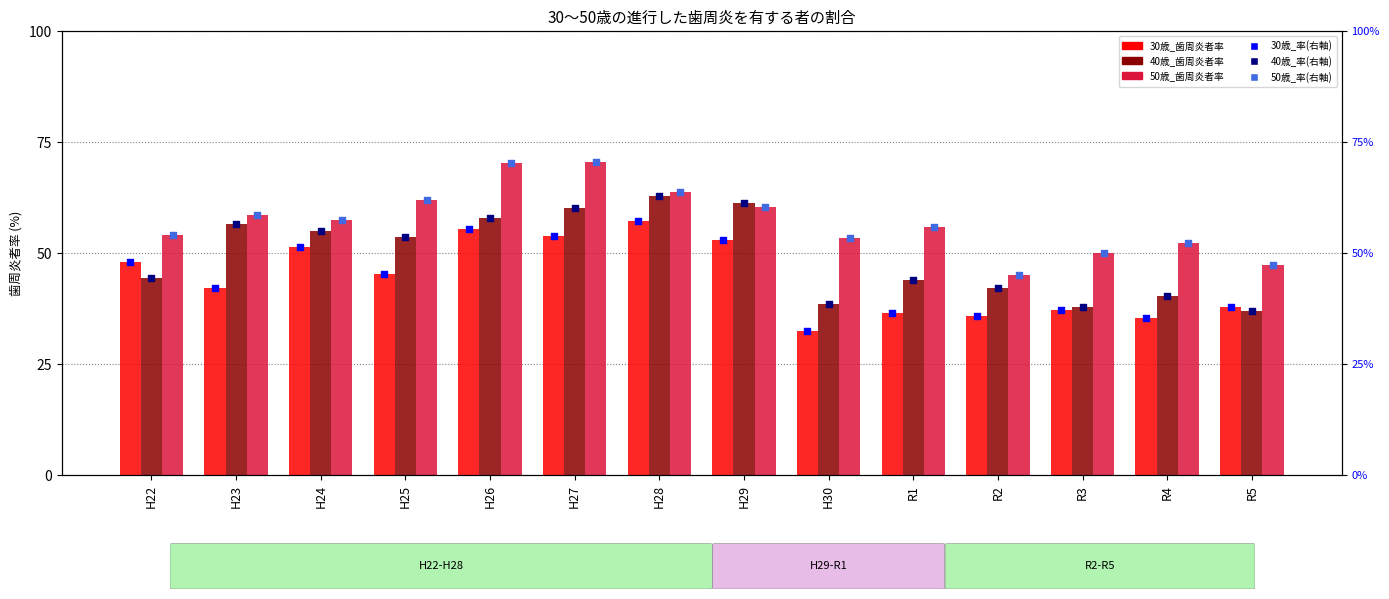

Is the value of 30歳_歯周炎者率 at R1 greater than the value of 40歳_歯周炎者率 at H26?

No